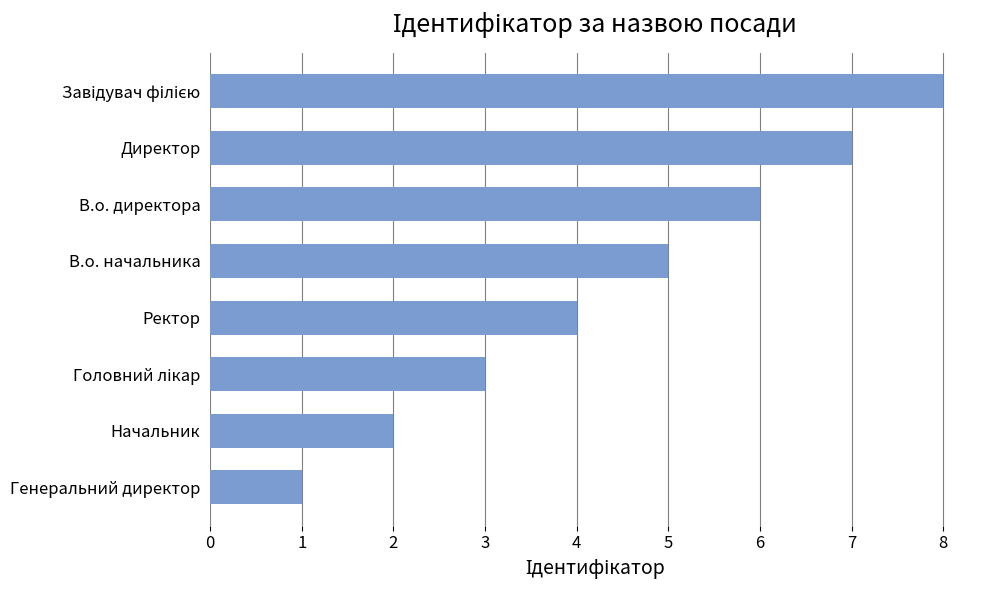

How many series are shown in this chart?

1